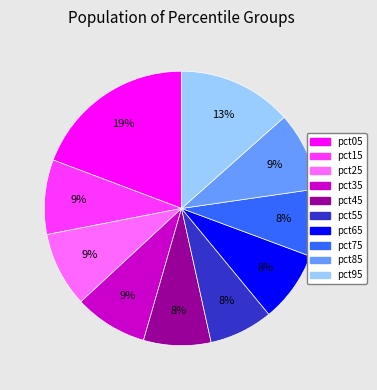

Is there a majority slice in this chart?

No